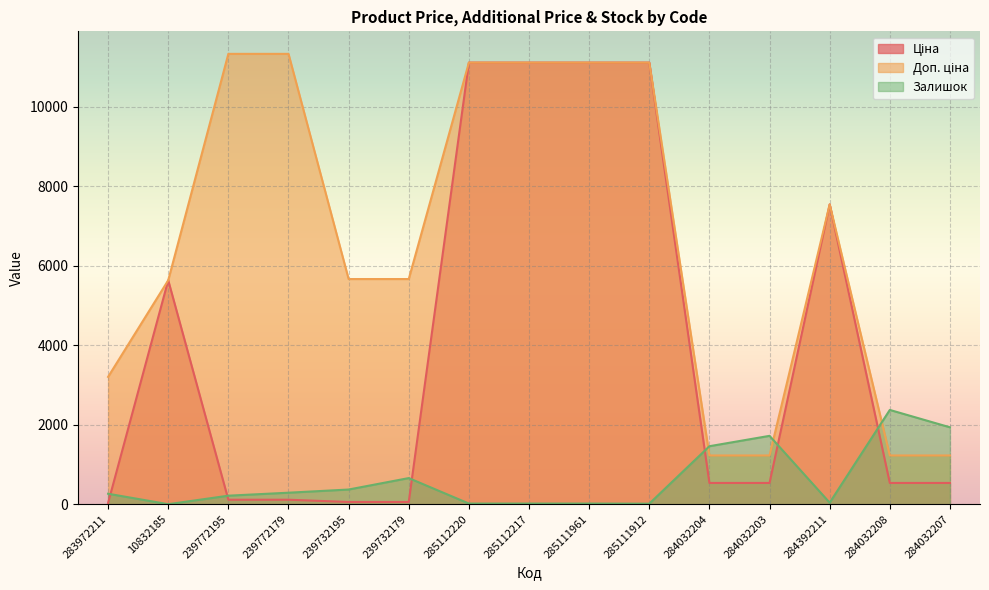

Which label corresponds to the largest value in the chart?

239772195